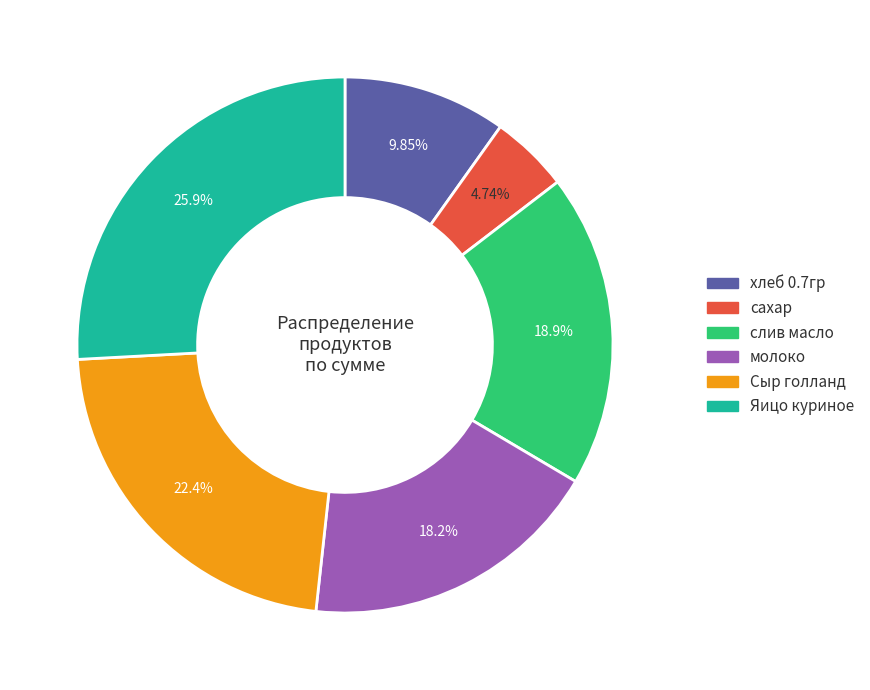

To the nearest percent, what is the combined percentage of сахар and хлеб 0.7гр?

15%